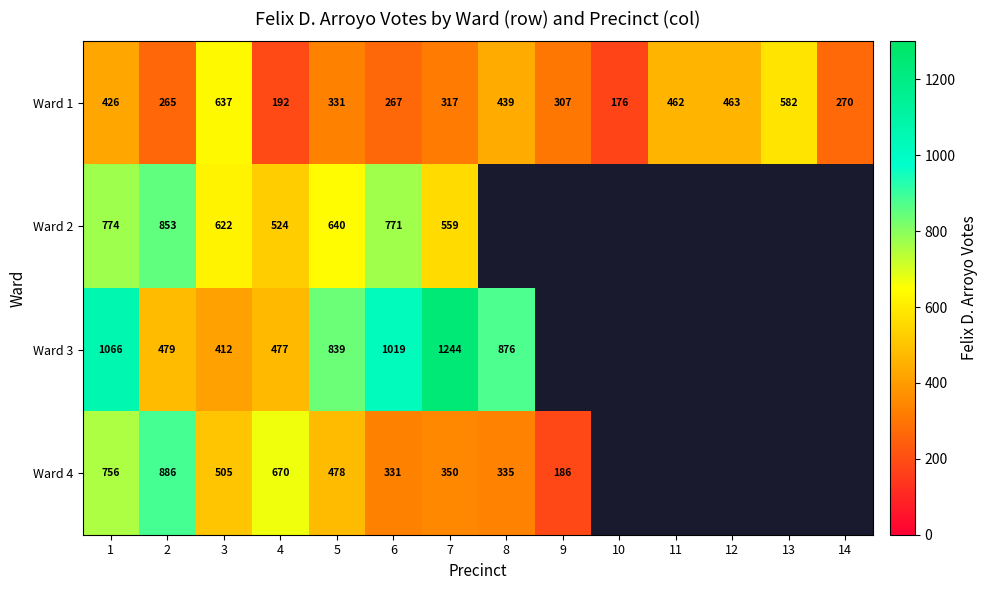

Is it true that Ward 4 equals 775.1 at 3?

False